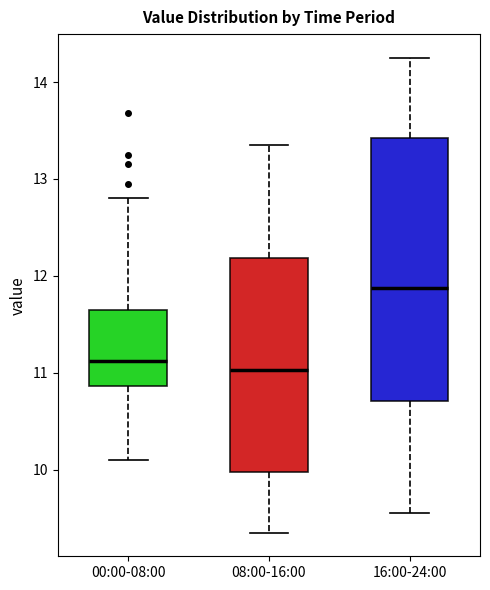

Comparing the boxes themselves (not the whiskers), which one is the tallest?

16:00-24:00